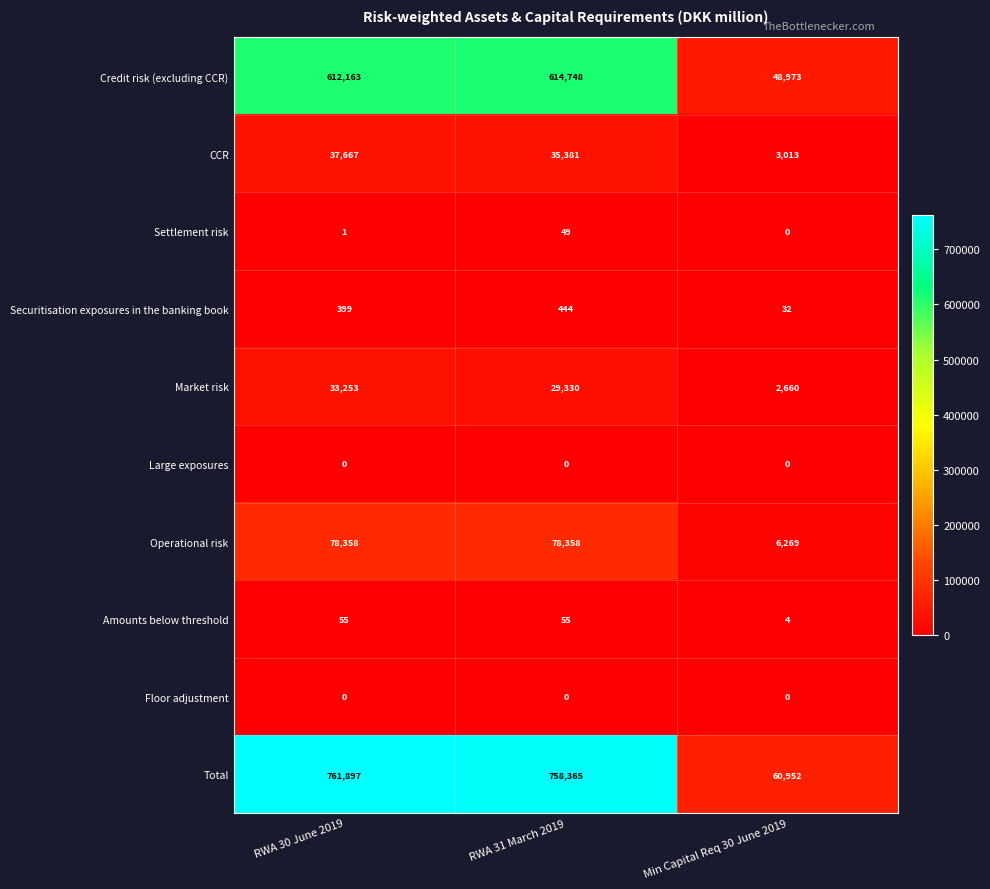

Is it true that Credit risk (excluding CCR) equals 982281 at RWA 30 June 2019?

False